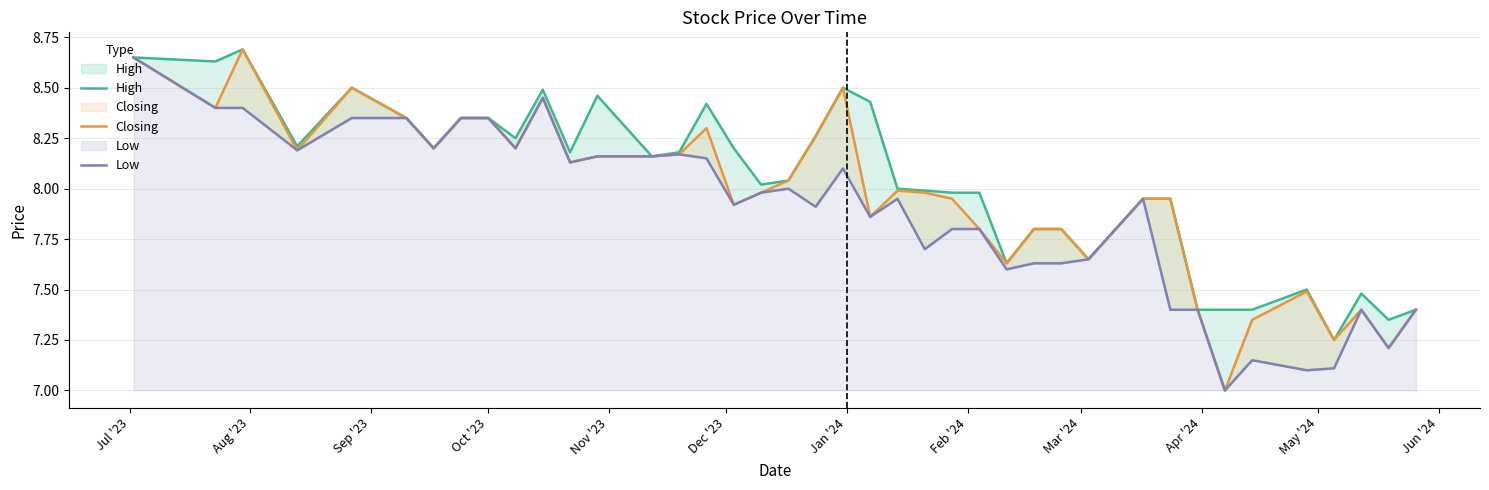

True or false: Closing and Low cross at least once.

False